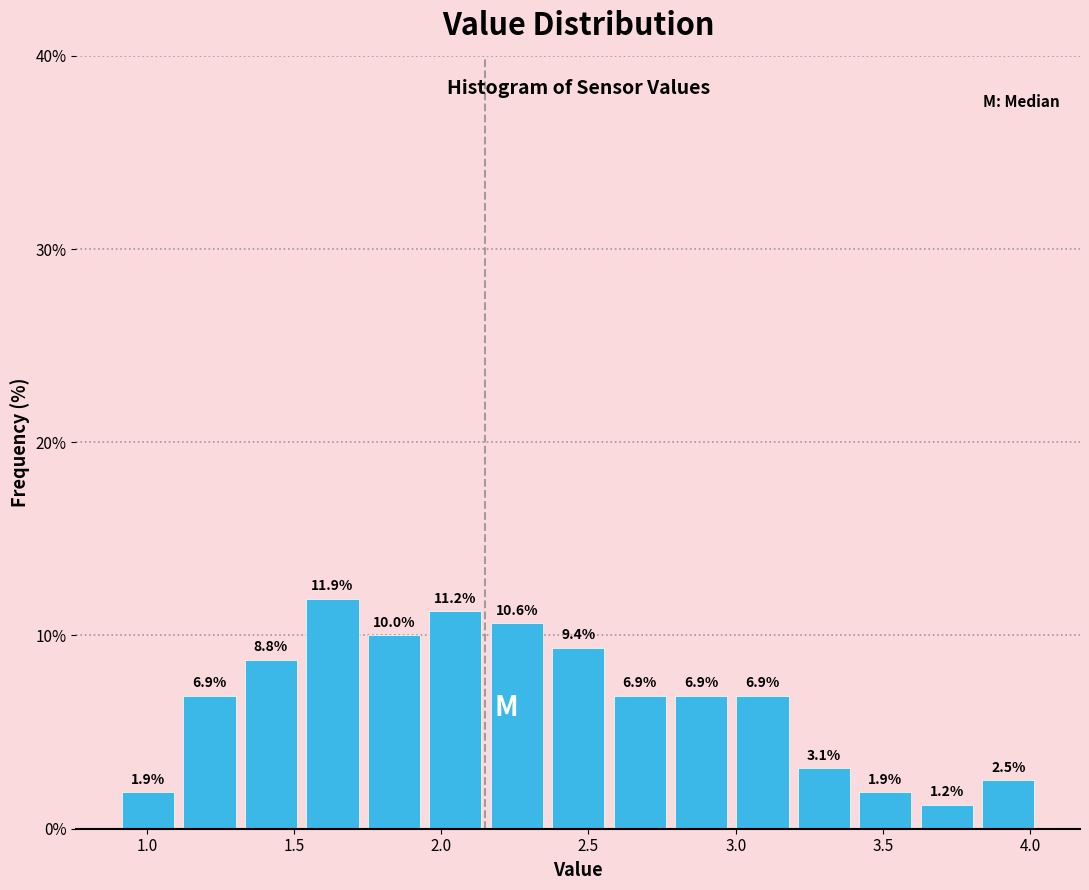

How tall is the bar that spans 1.95 to 2.15 on the x-axis? The bar edges are not printed on the chart, so give them approximately, as read against the axis.

11.2